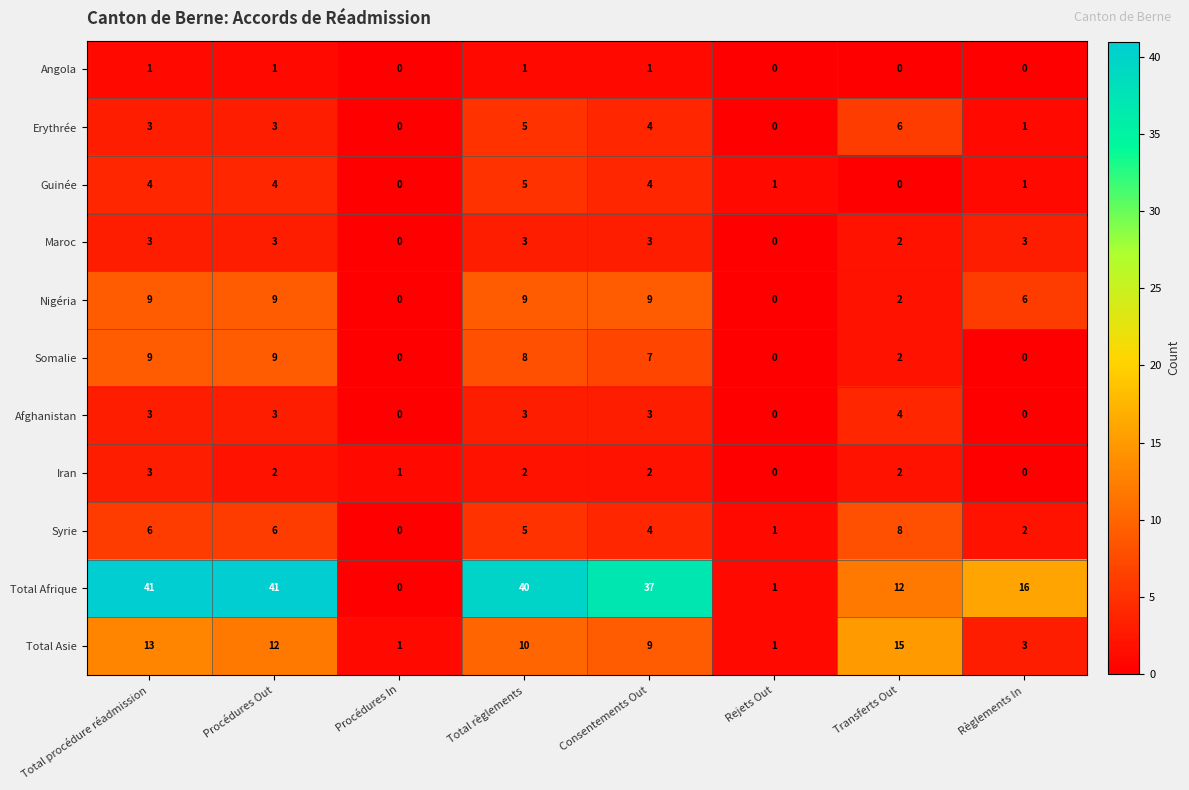

How many distinct data groups are displayed?

11